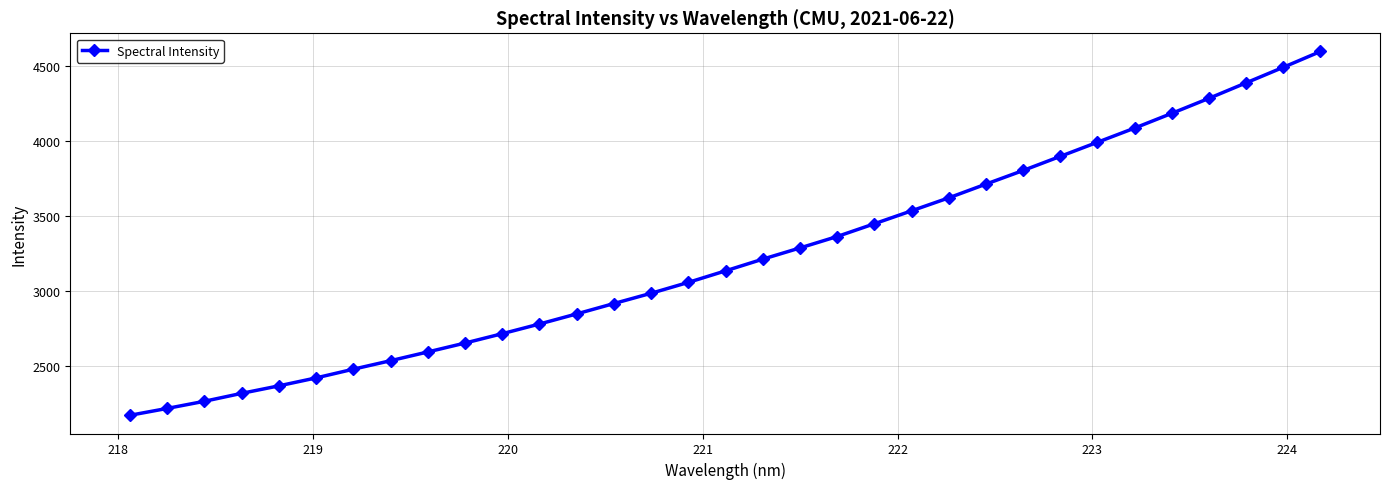

What is the value of the 22nd point from the left?

3534.6